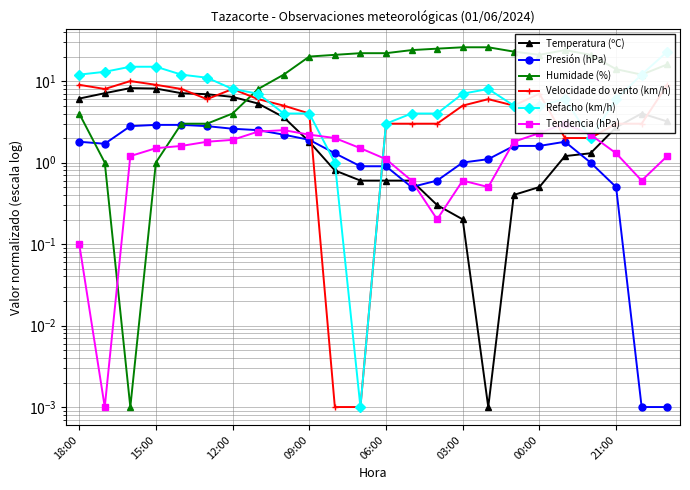

Does the chart have visible grid lines?

Yes